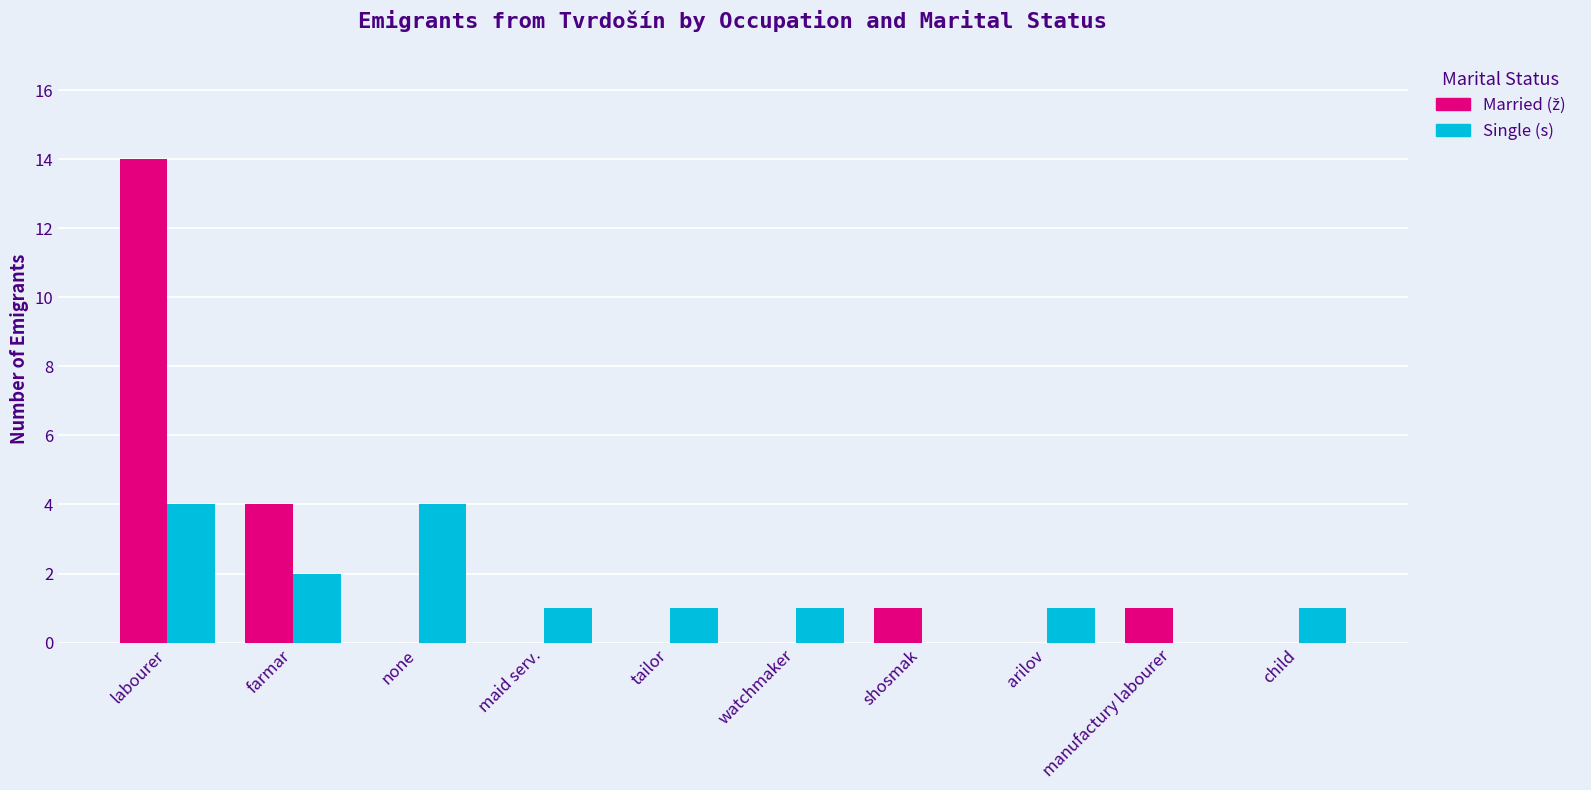

At which category is the sum across all series the highest?

labourer